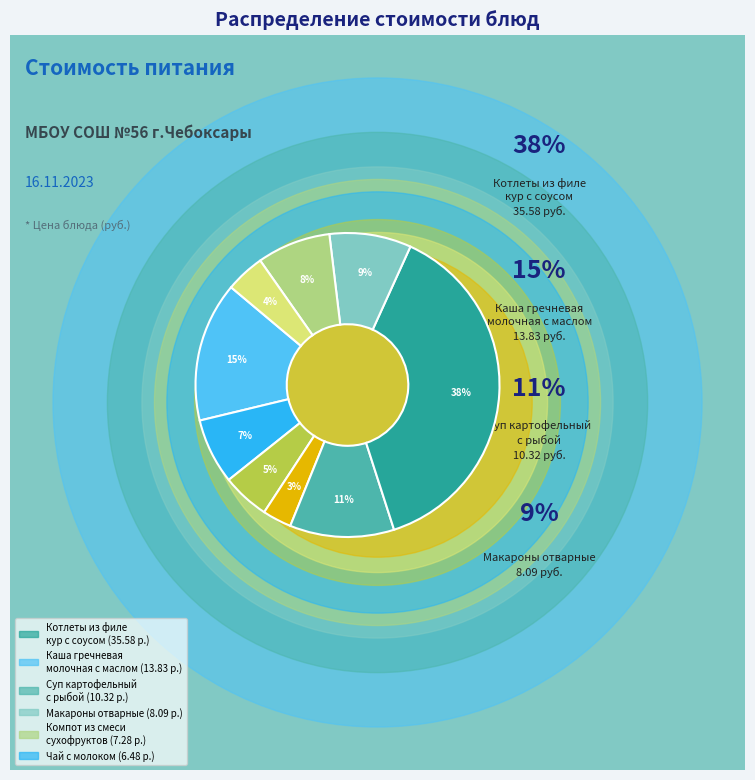

Does any single category account for the majority?

No